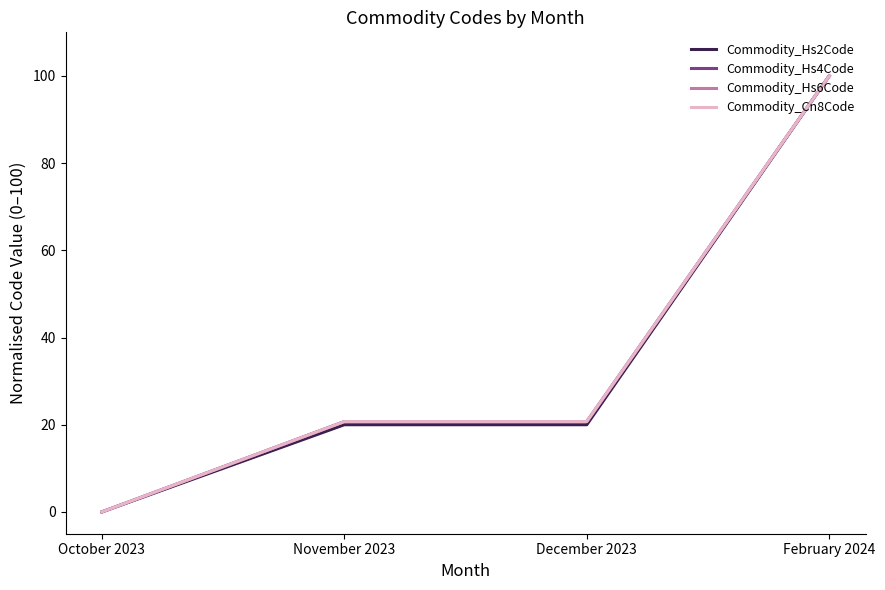

The value of Commodity_Hs4Code at October 2023 is 46.3. True or false?

False